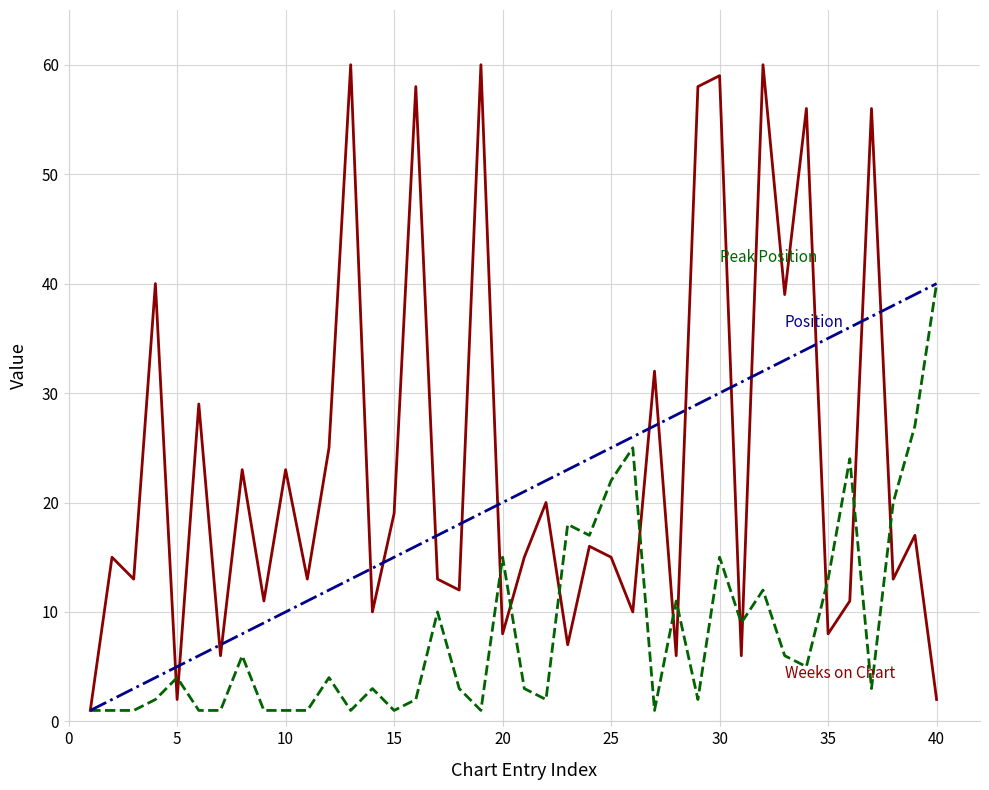

What is the greatest value displayed?

60